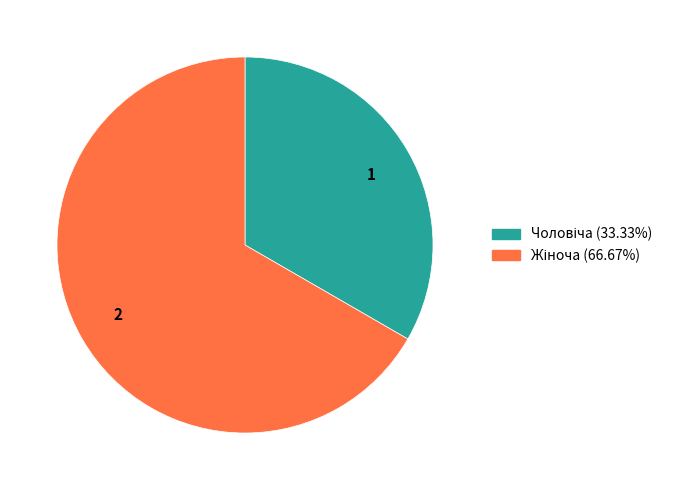

Combined, do 1 and 2 account for over 50%?

Yes